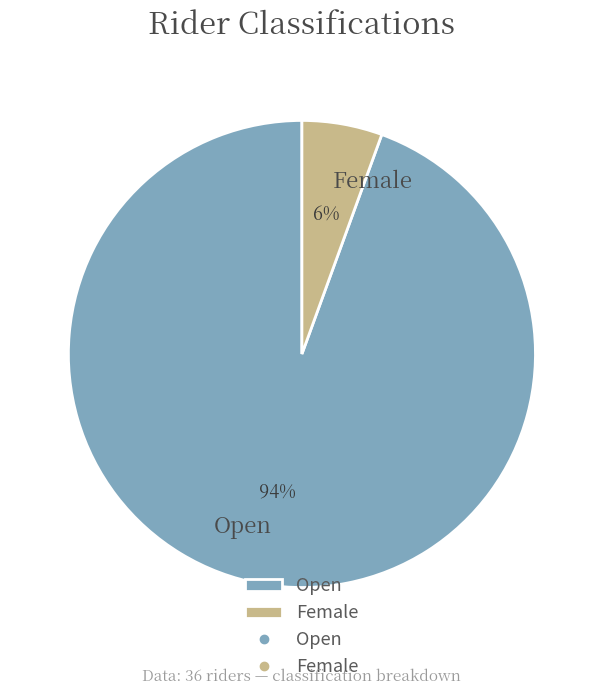

Which slice represents more than half of the pie?

Open